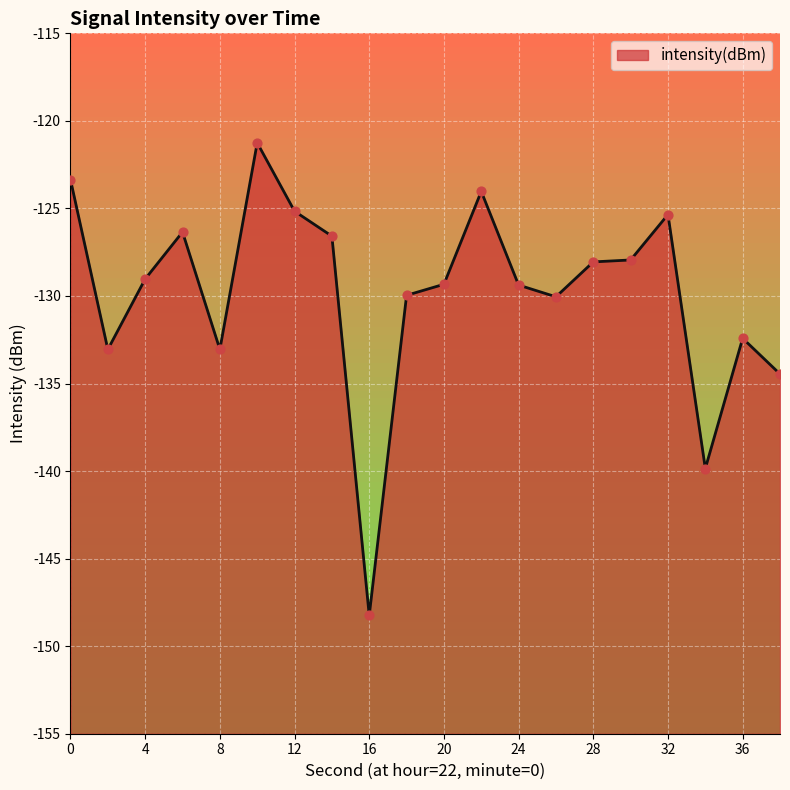

Between 16 and 6, which is larger?

6